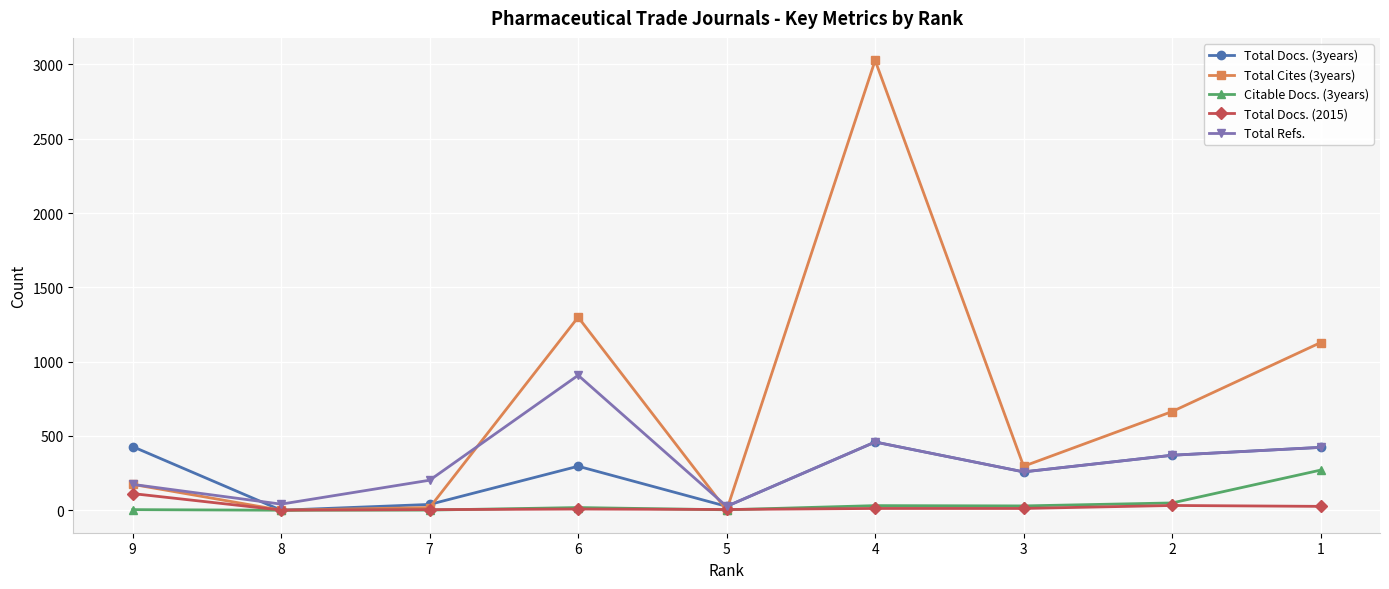

How many data points does each series have?

9